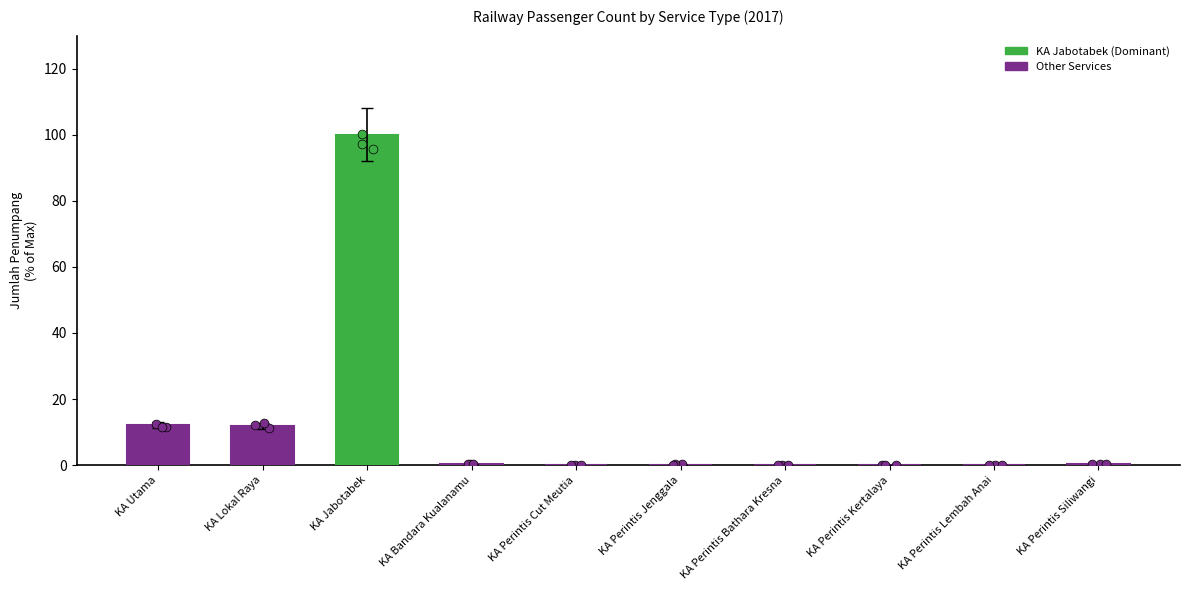

Between KA Utama and KA Bandara Kualanamu, which is larger?

KA Utama